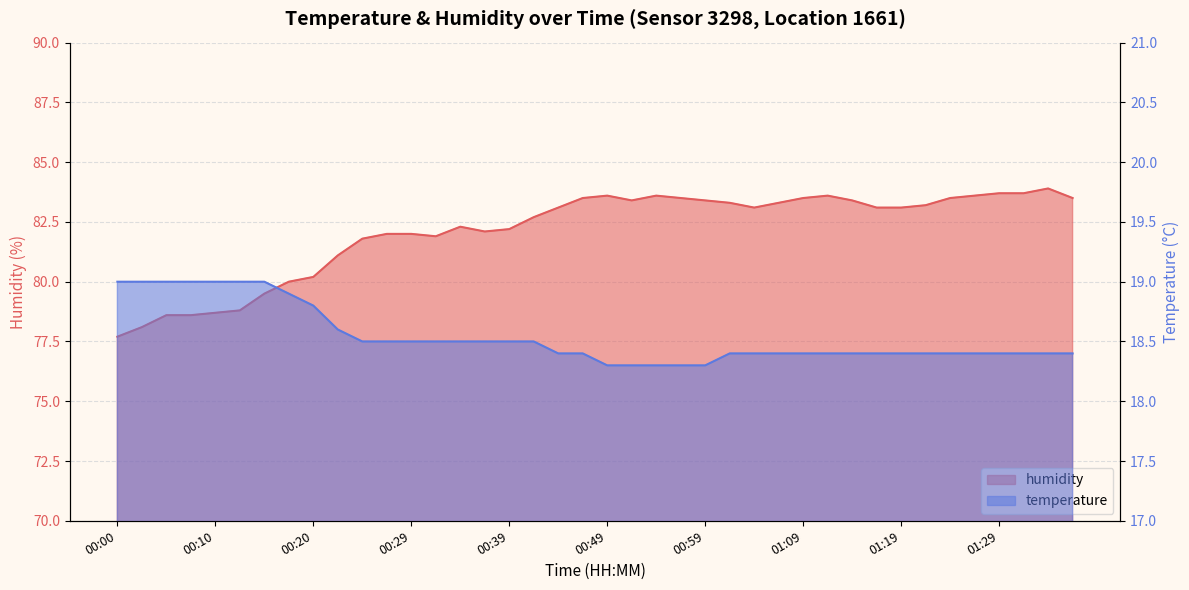

True or false: temperature has a value of 25.9 at 00:25.

False